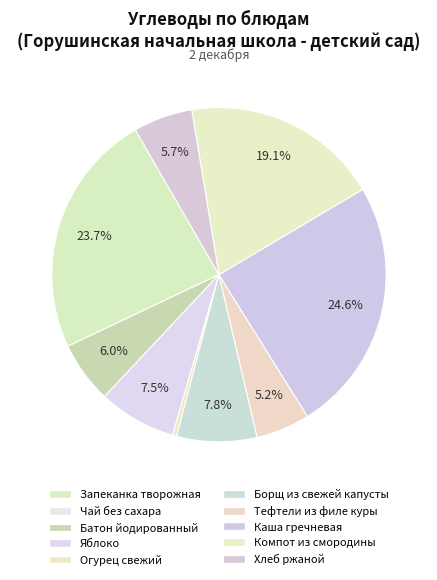

Is it true that Хлеб ржаной is 6% of the pie?

True